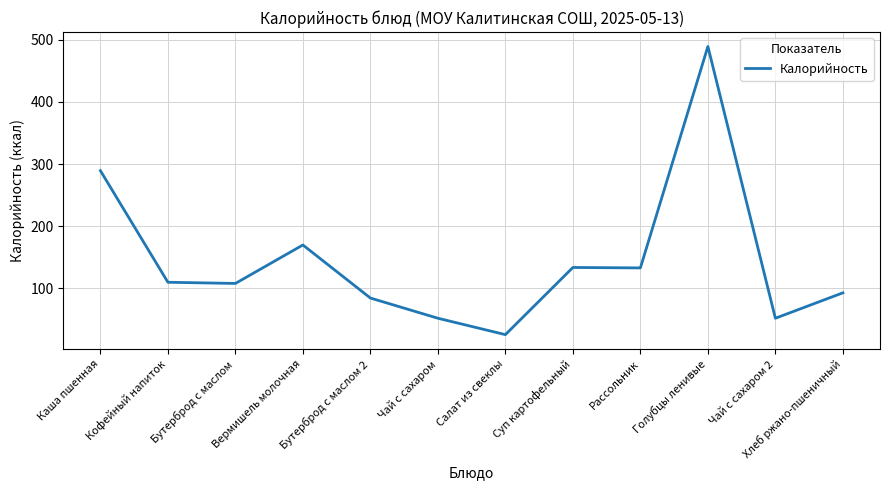

What is the minimum value shown in the chart?

25.5